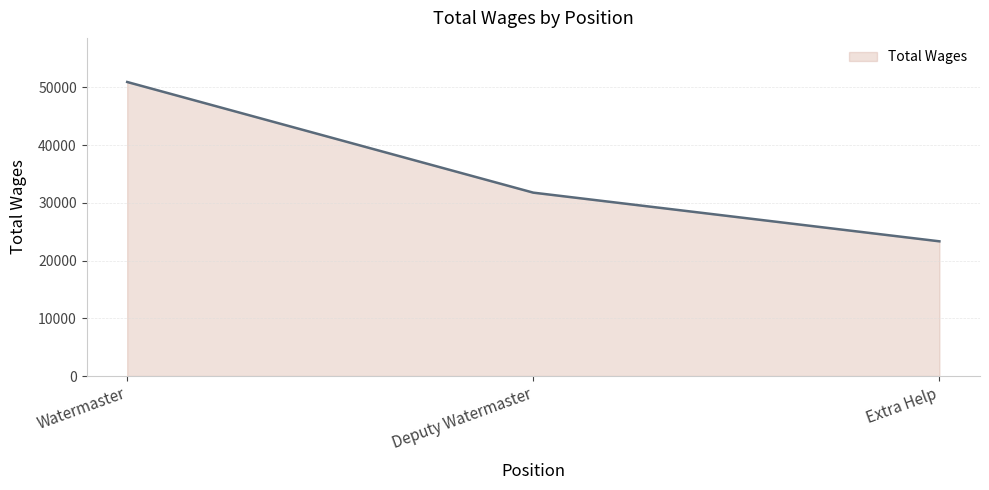

What is the change in value from Deputy Watermaster to Extra Help?

-8432